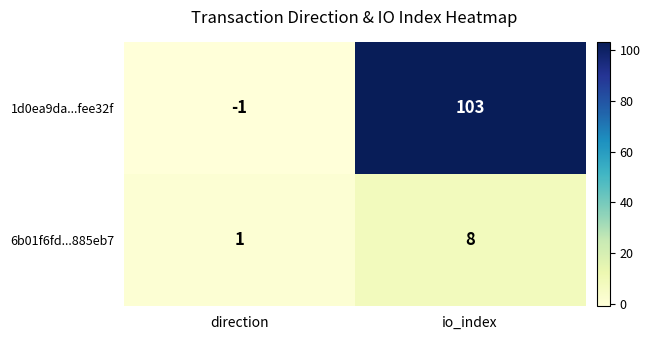

Which category has the lowest value across all series?

direction